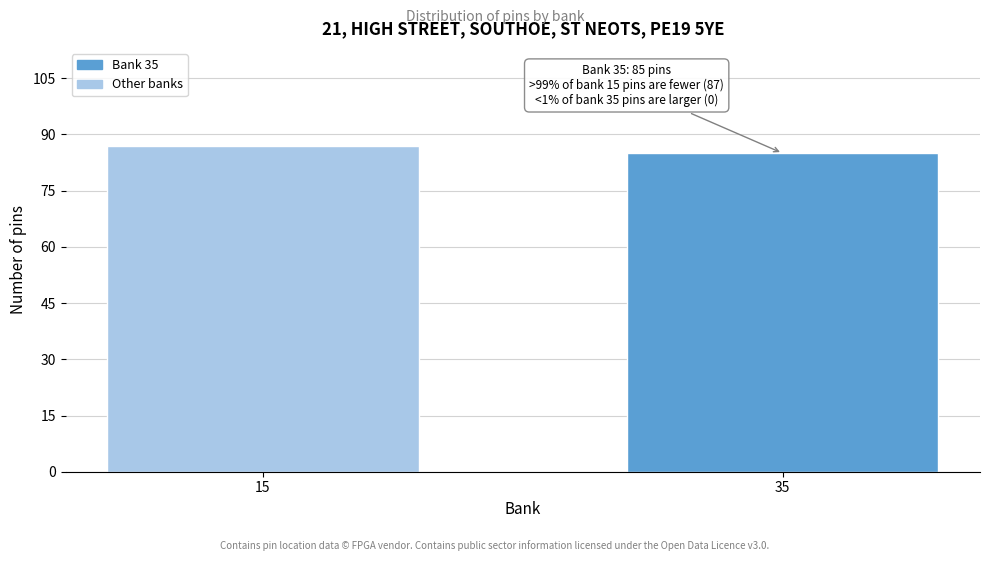

Reading left to right, list all the values displayed in this chart.

15=87	35=85